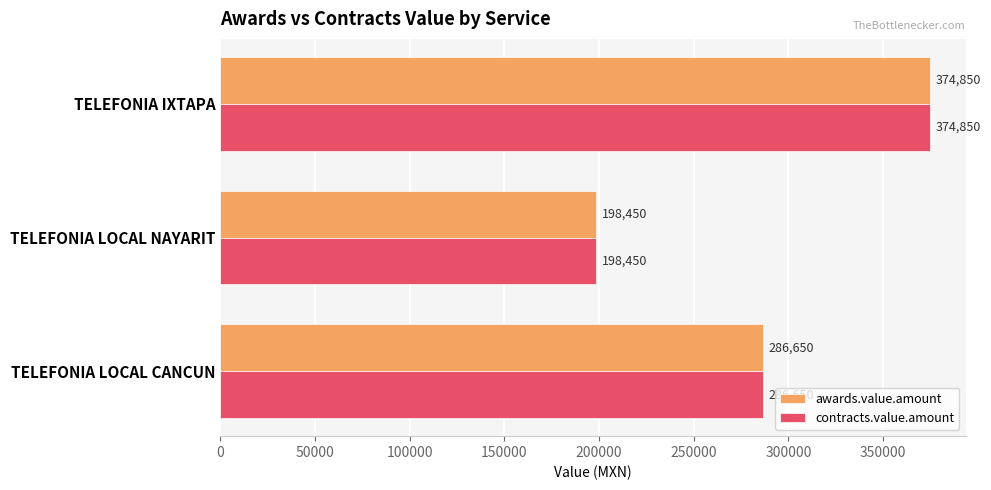

What is the difference between the contracts.value.amount values at TELEFONIA LOCAL NAYARIT and TELEFONIA LOCAL CANCUN?

88200